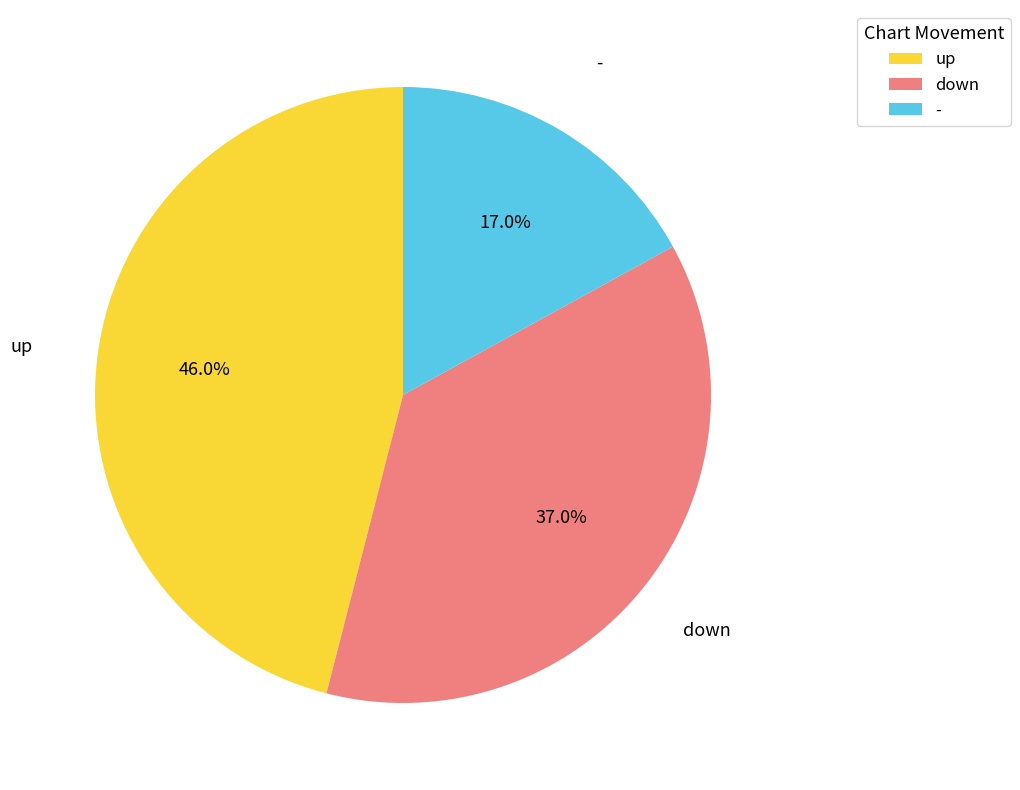

True or false: - accounts for 7% of the total.

False